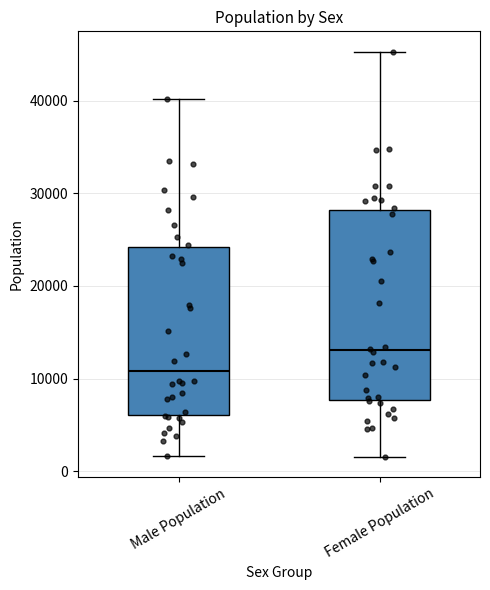

Reading left to right, read every box against the y-axis: the position of its median line, the range the box covers, and the ends of its whiskers. The values are not printed on the chart, so give them approximately, as read against the axis.

Male Population: median 11000, box 6000 to 24000, whiskers 2000 to 40000
Female Population: median 13000, box 8000 to 28000, whiskers 2000 to 45000